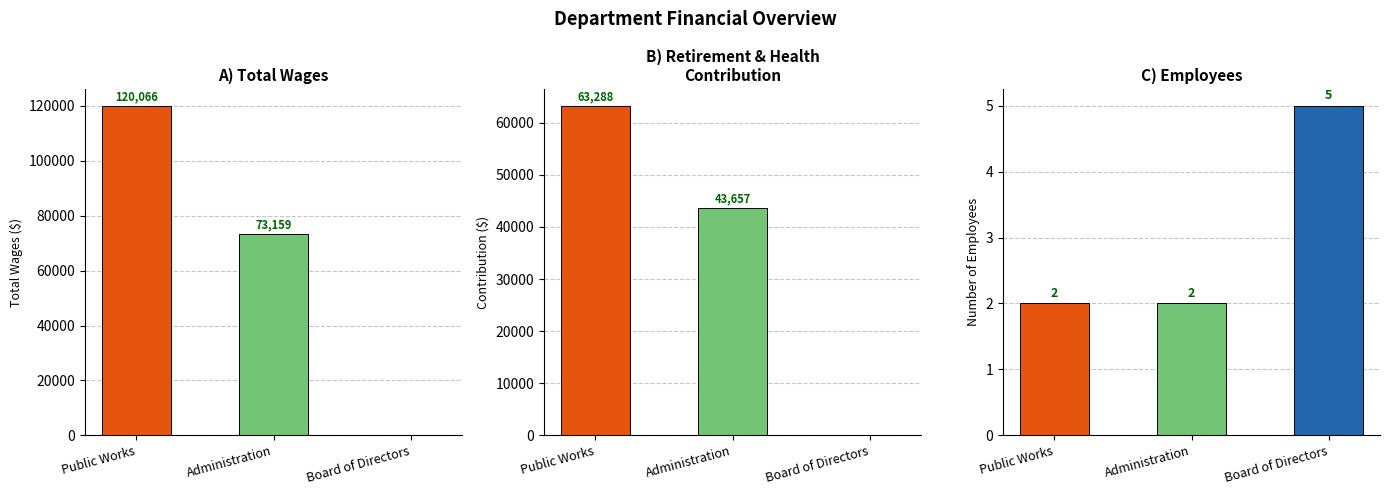

At which label does Total Retirement & Health Contribution first exceed 43657?

Public Works